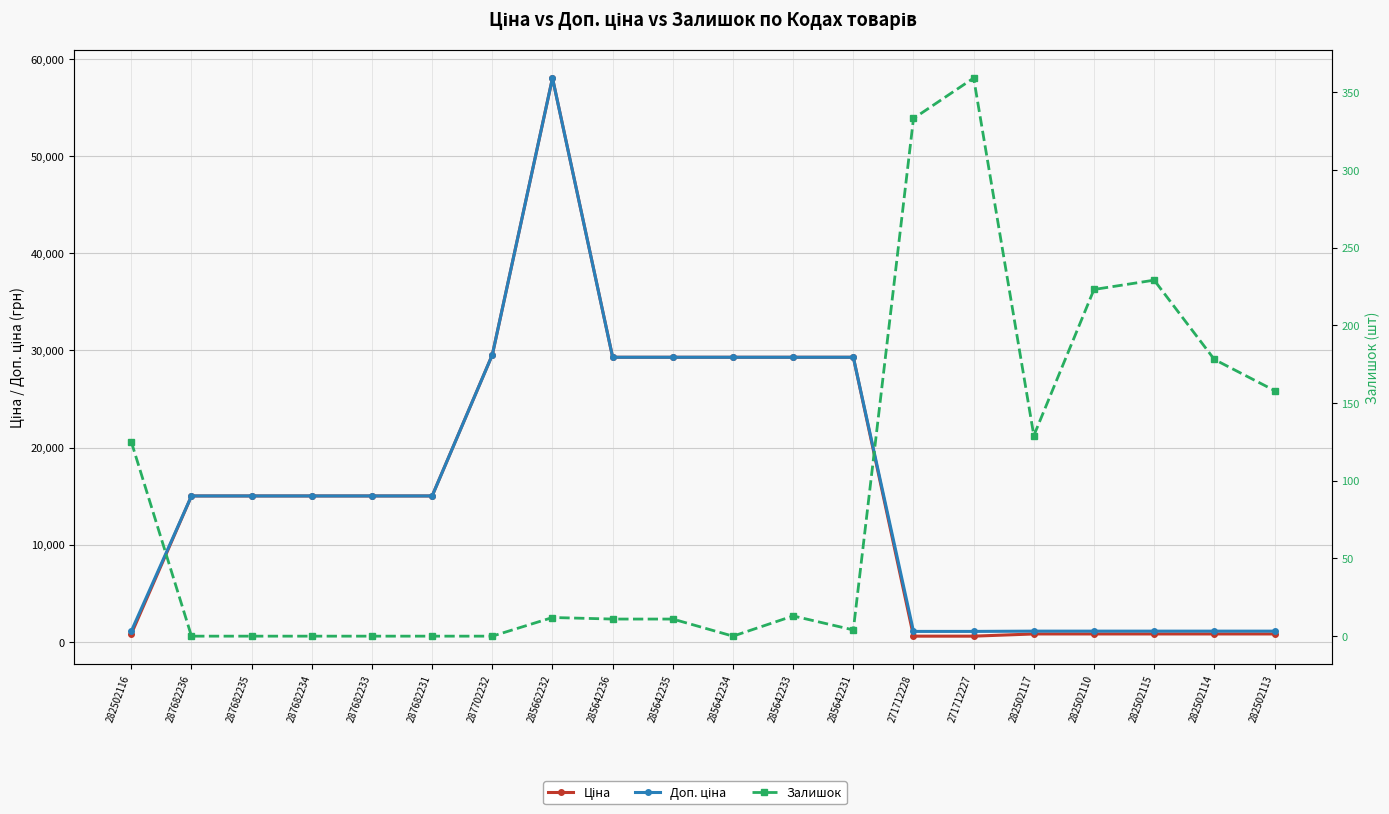

How many interior local peaks does the Доп. ціна series have?

1